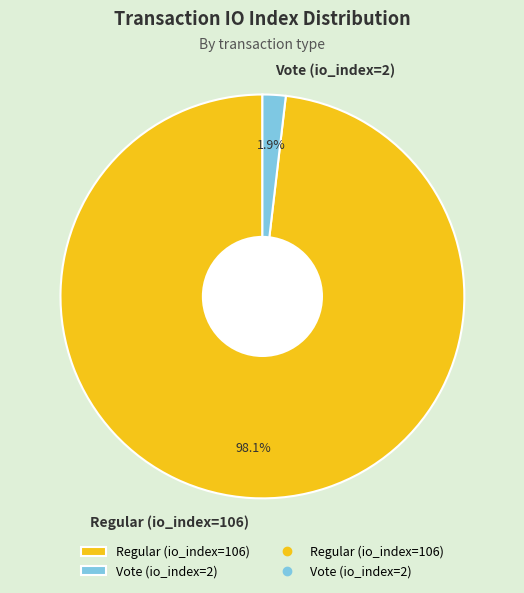

To the nearest percent, what portion does Regular (io_index=106) represent?

98%